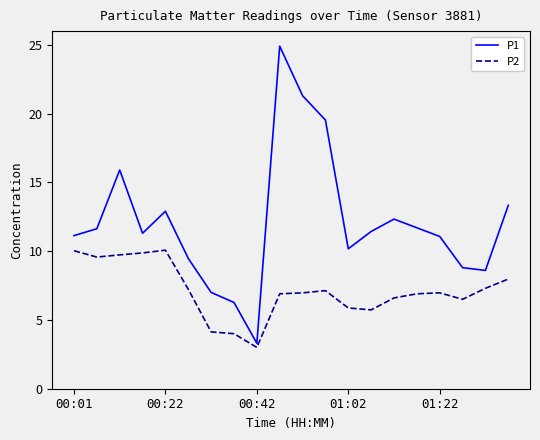

At how many categories does at least one series exceed 10?

14